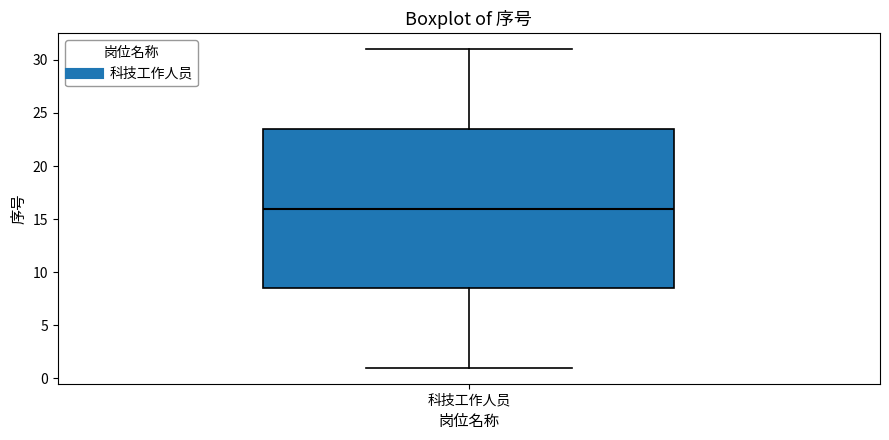

Read this box plot against the y-axis: the position of the median line, the range covered by the box, and the ends of both whiskers. The values are not printed on the chart, so give them approximately, as read against the axis.

median 16.0, box 8.5 to 23.5, whiskers 1.0 to 31.0